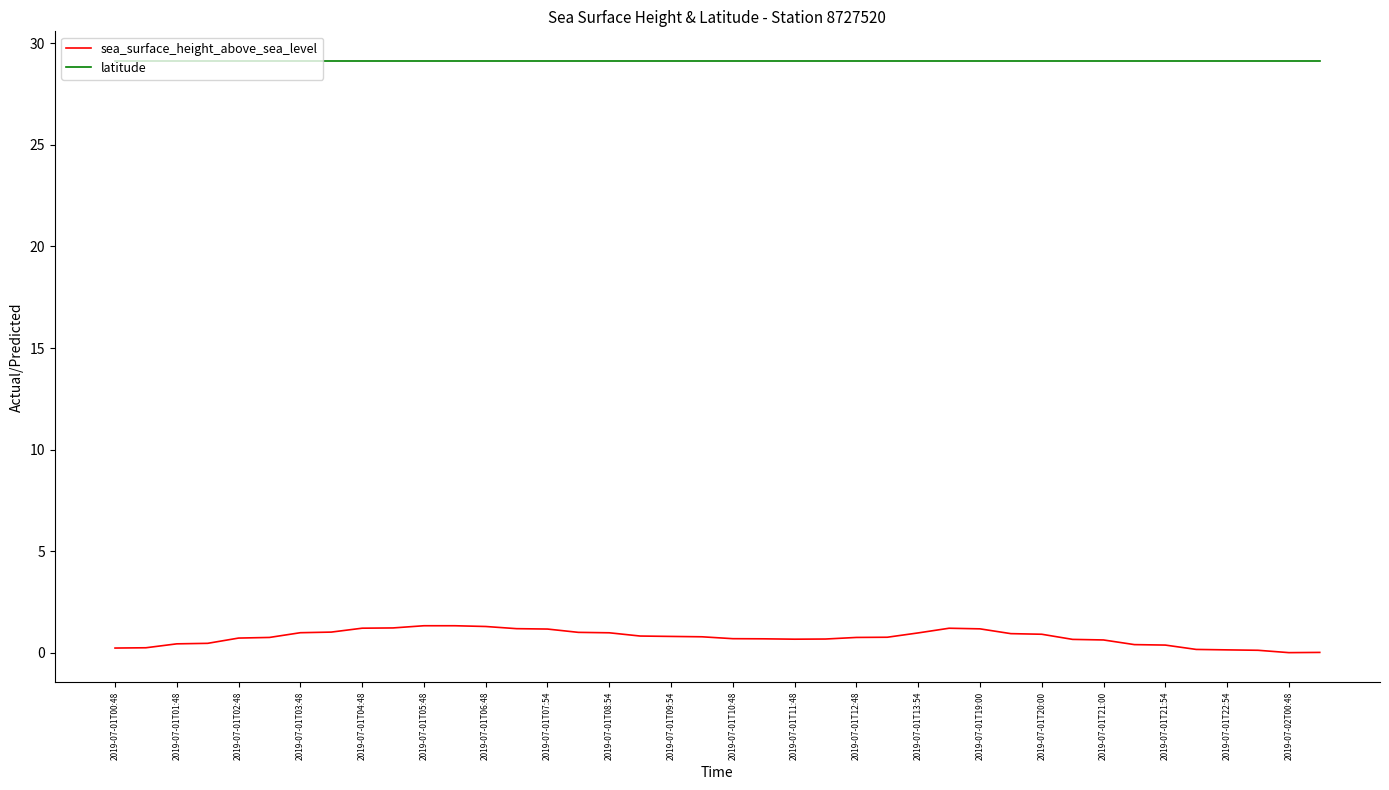

True or false: sea_surface_height_above_sea_level and latitude cross at least once.

False